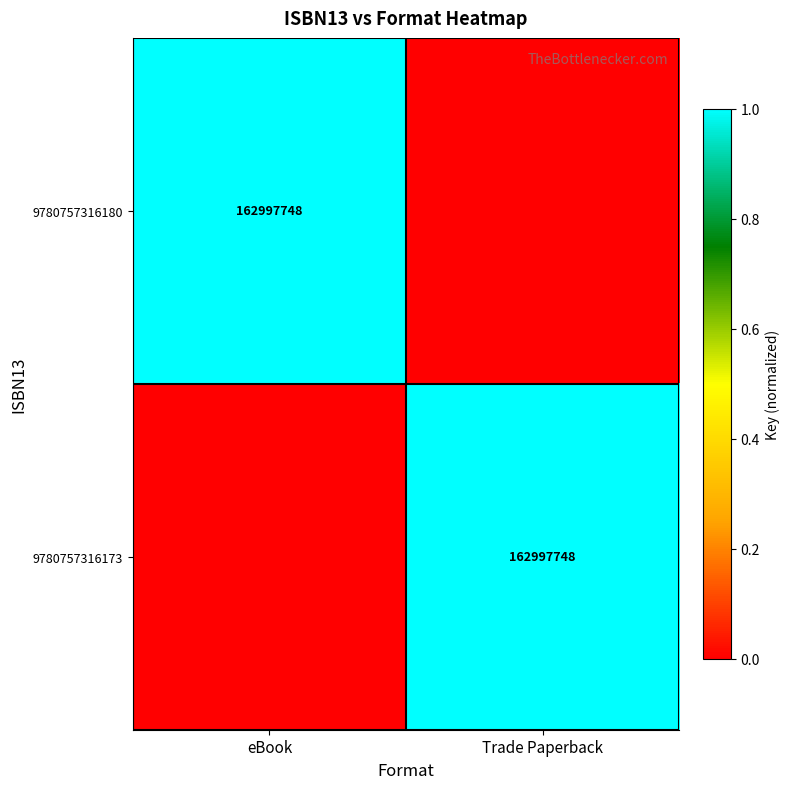

At how many categories does at least one series exceed 0?

2